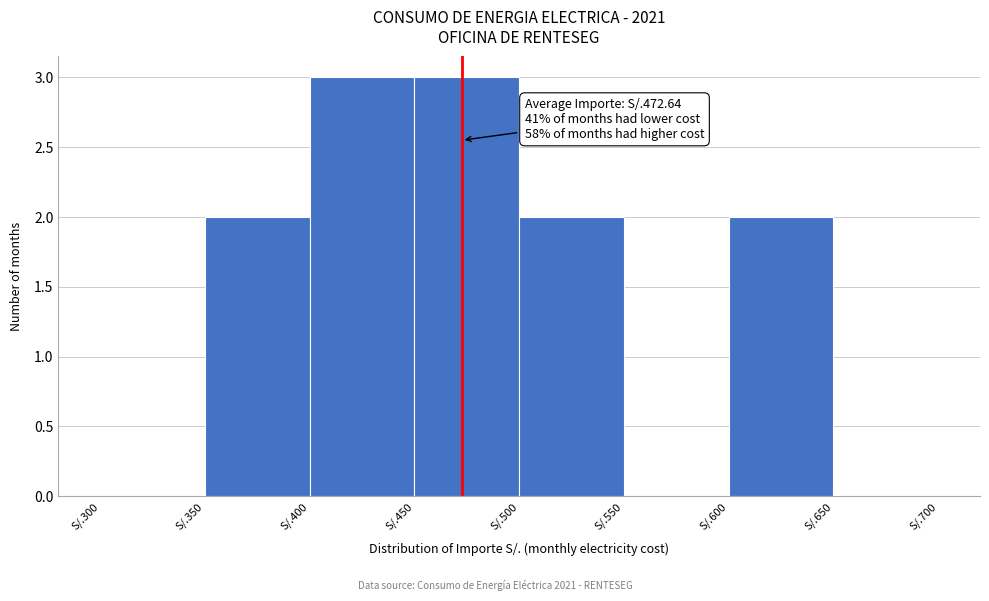

Reading left to right, transcribe all the data shown in this chart.

S/.300=0	S/.350=2	S/.400=3	S/.450=3	S/.500=2	S/.550=0	S/.600=2	S/.650=0